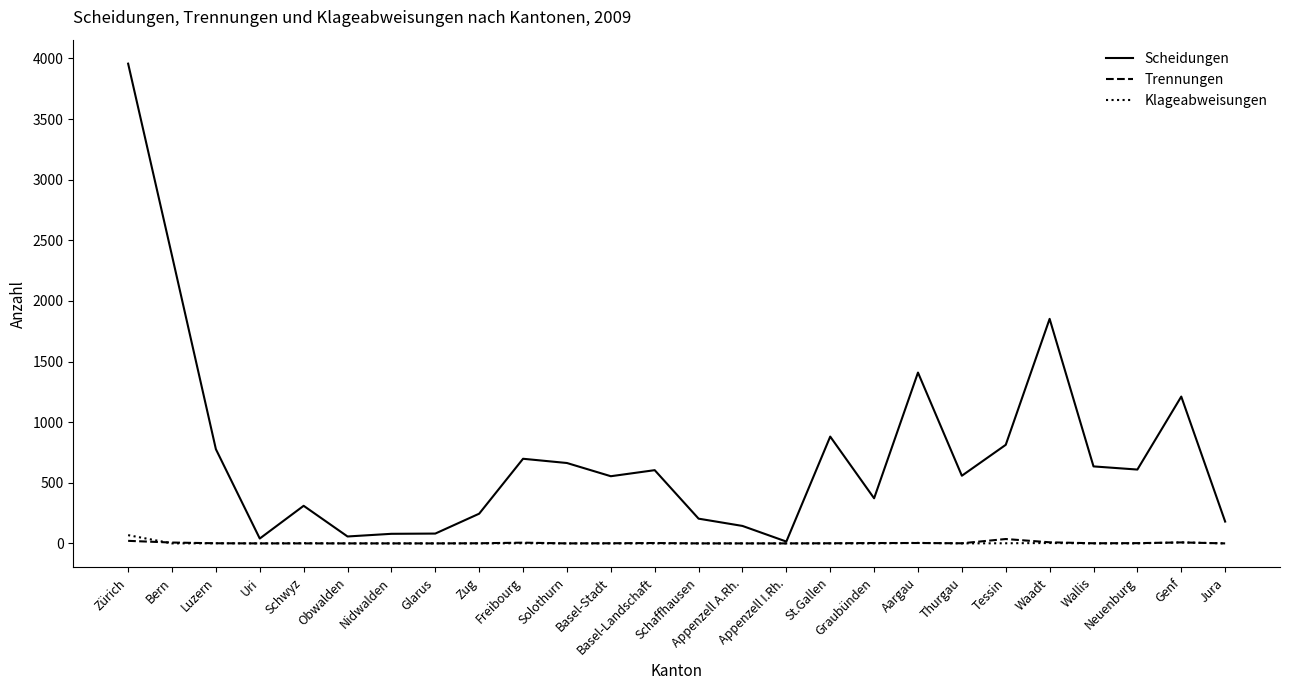

Which series has the largest range (max minus min)?

Scheidungen